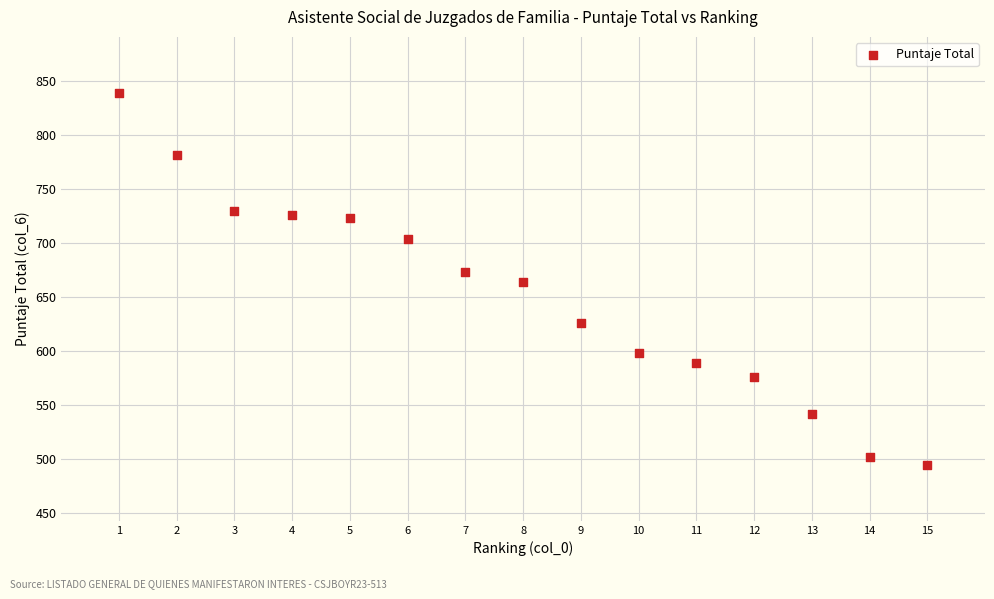

What is the range of Y values (max minus min)?

344.9